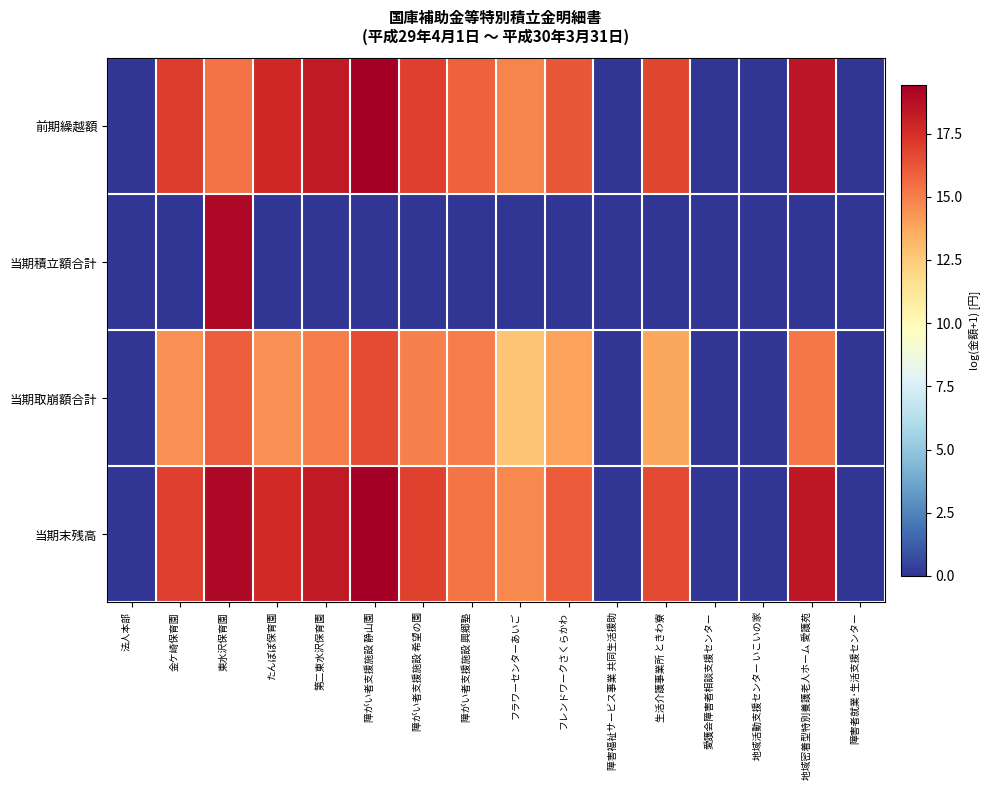

Reading right to left, transcribe all the data shown in this chart.

前期繰越額: 障害者就業･生活支援センター=0.0	地域密着型特別養護老人ホーム 愛護苑=18.4	地域活動支援センター いこいの家=0.0	愛護会障害者相談支援センター=0.0	生活介護事業所 ときわ寮=16.7	障害福祉サービス事業 共同生活援助=0.0	フレンドワークさくらかわ=16.2	フラワーセンターあいご=14.8	障がい者支援施設 興郷塾=15.9	障がい者支援施設 希望の園=17.0	障がい者支援施設 静山園=19.4	第二東水沢保育園=18.3	たんぽぽ保育園=17.8	東水沢保育園=15.4	金ケ崎保育園=17.1	法人本部=0.0
当期積立額合計: 障害者就業･生活支援センター=0.0	地域密着型特別養護老人ホーム 愛護苑=0.0	地域活動支援センター いこいの家=0.0	愛護会障害者相談支援センター=0.0	生活介護事業所 ときわ寮=0.0	障害福祉サービス事業 共同生活援助=0.0	フレンドワークさくらかわ=0.0	フラワーセンターあいご=0.0	障がい者支援施設 興郷塾=0.0	障がい者支援施設 希望の園=0.0	障がい者支援施設 静山園=0.0	第二東水沢保育園=0.0	たんぽぽ保育園=0.0	東水沢保育園=19.0	金ケ崎保育園=0.0	法人本部=0.0
当期取崩額合計: 障害者就業･生活支援センター=0.0	地域密着型特別養護老人ホーム 愛護苑=15.2	地域活動支援センター いこいの家=0.0	愛護会障害者相談支援センター=0.0	生活介護事業所 ときわ寮=13.8	障害福祉サービス事業 共同生活援助=0.0	フレンドワークさくらかわ=13.9	フラワーセンターあいご=12.7	障がい者支援施設 興郷塾=15.0	障がい者支援施設 希望の園=14.9	障がい者支援施設 静山園=16.6	第二東水沢保育園=15.0	たんぽぽ保育園=14.4	東水沢保育園=16.0	金ケ崎保育園=14.4	法人本部=0.0
当期末残高: 障害者就業･生活支援センター=0.0	地域密着型特別養護老人ホーム 愛護苑=18.4	地域活動支援センター いこいの家=0.0	愛護会障害者相談支援センター=0.0	生活介護事業所 ときわ寮=16.6	障害福祉サービス事業 共同生活援助=0.0	フレンドワークさくらかわ=16.1	フラワーセンターあいご=14.7	障がい者支援施設 興郷塾=15.3	障がい者支援施設 希望の園=16.8	障がい者支援施設 静山園=19.4	第二東水沢保育園=18.3	たんぽぽ保育園=17.7	東水沢保育園=19.0	金ケ崎保育園=17.0	法人本部=0.0